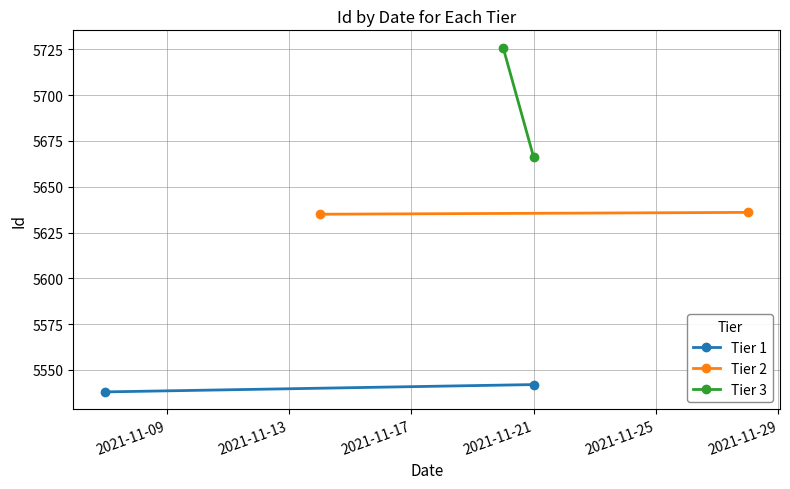

What is the sum of all Tier 1 values?

11080